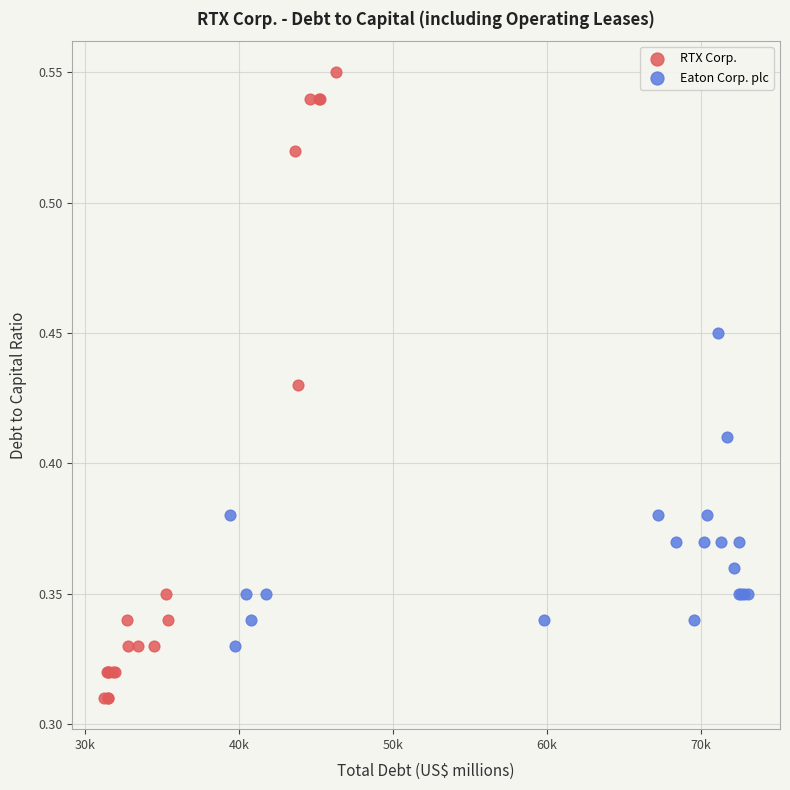

Which series reaches the maximum Y coordinate?

RTX Corp.